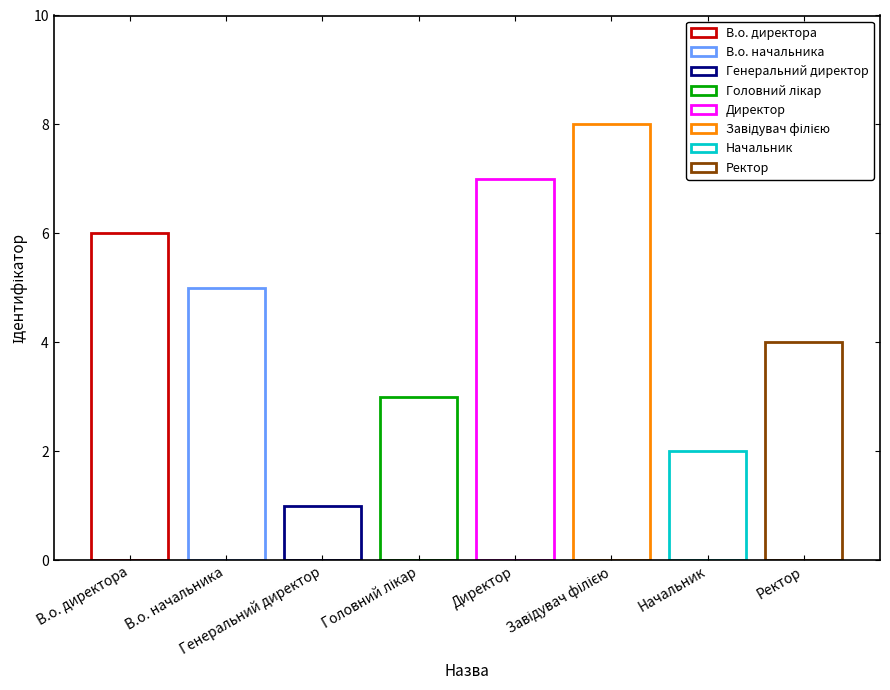

Reading left to right, extract all data points from this chart.

6	5	1	3	7	8	2	4